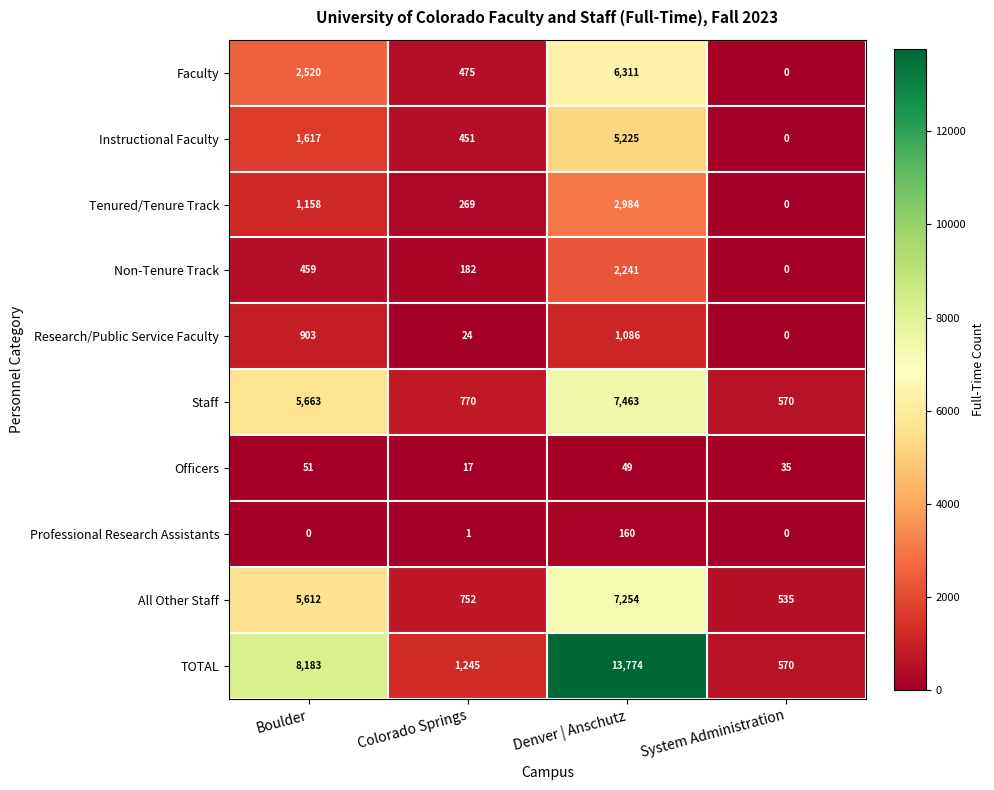

The Research/Public Service Faculty series shows 0 at System Administration. True or false?

True